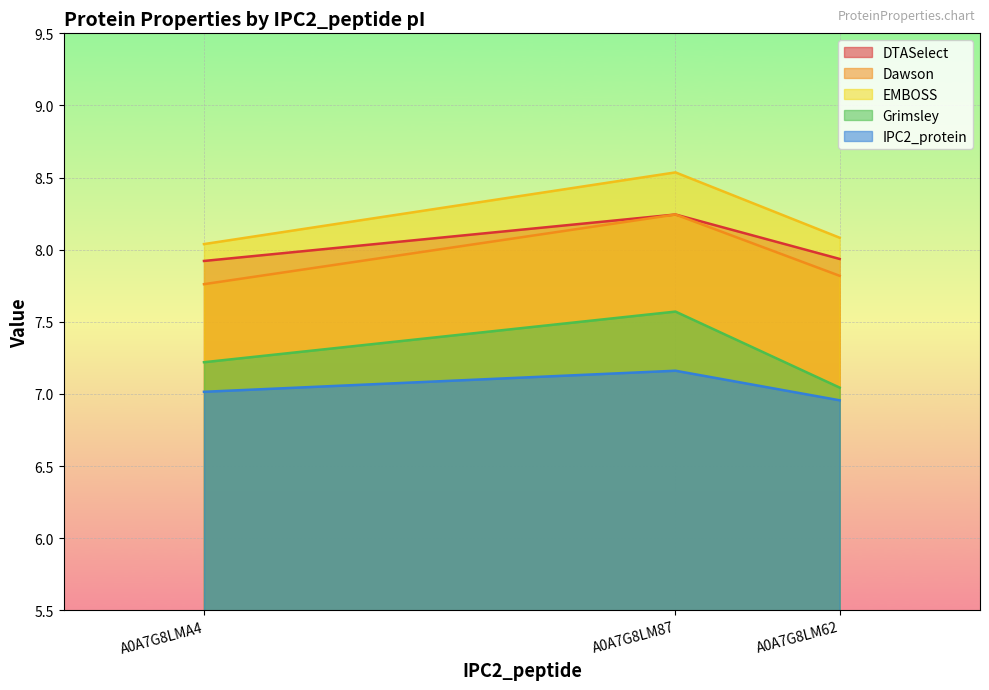

How many lines are shown in the chart?

4